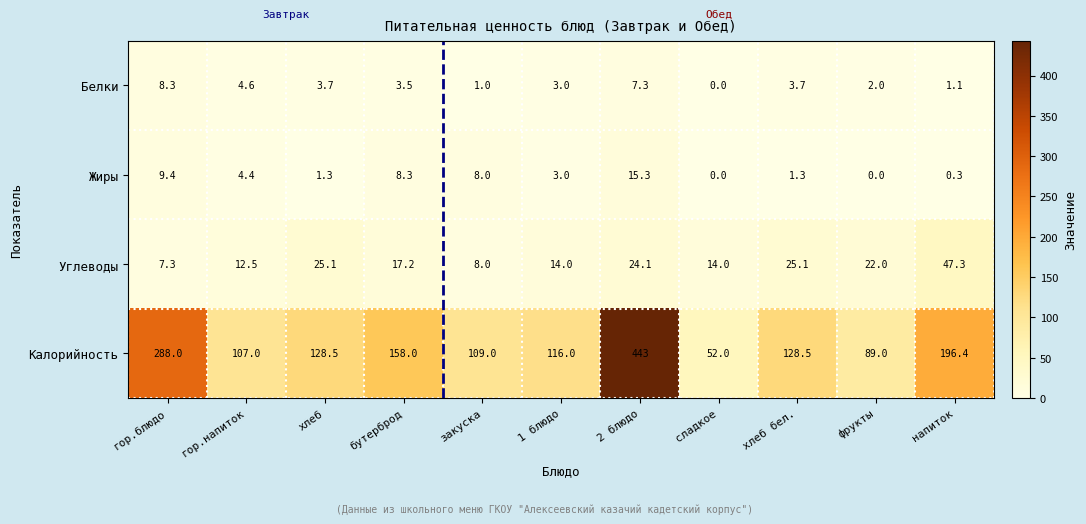

What is the difference between the maximum and minimum values in the Жиры series?

15.3